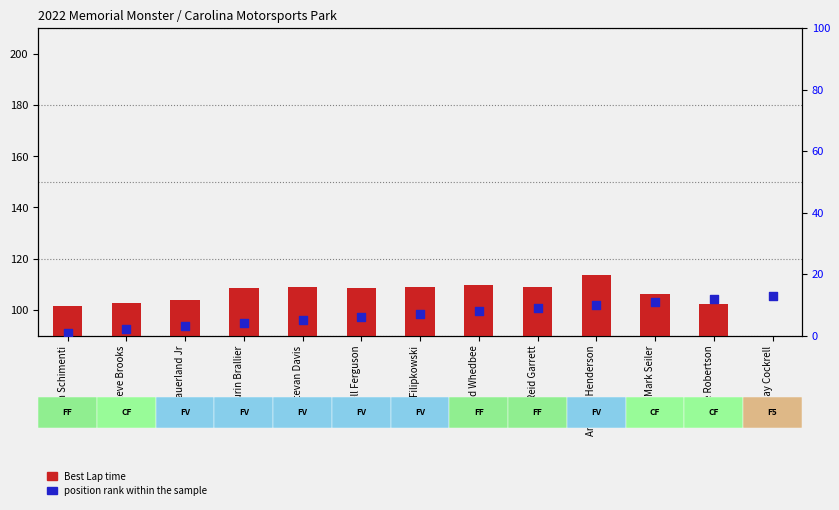

At how many categories does at least one series exceed 45?

12